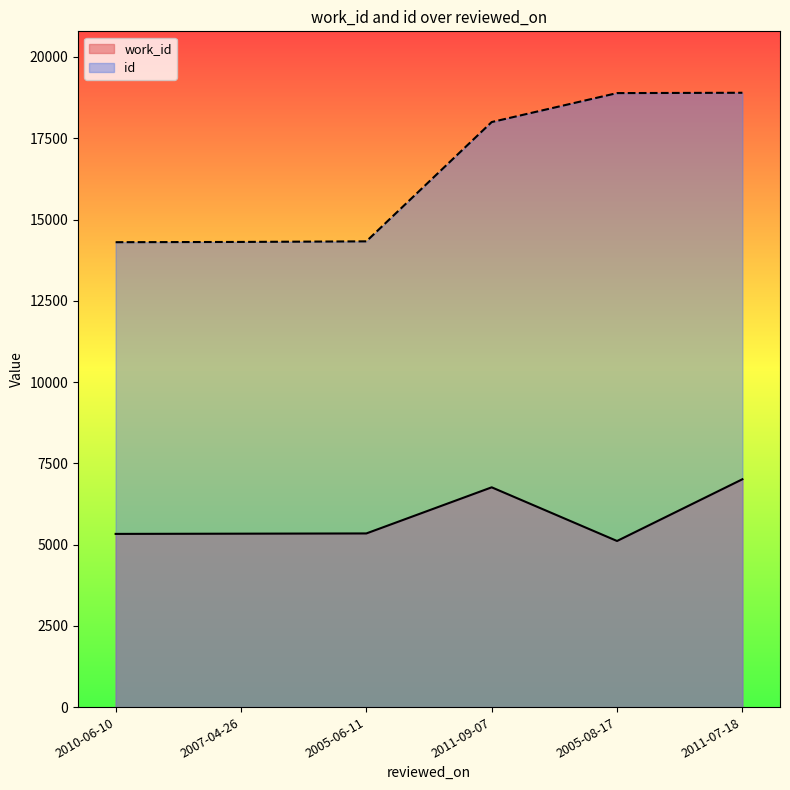

Is the value of id at 2005-08-17 greater than the value of work_id at 2011-09-07?

Yes